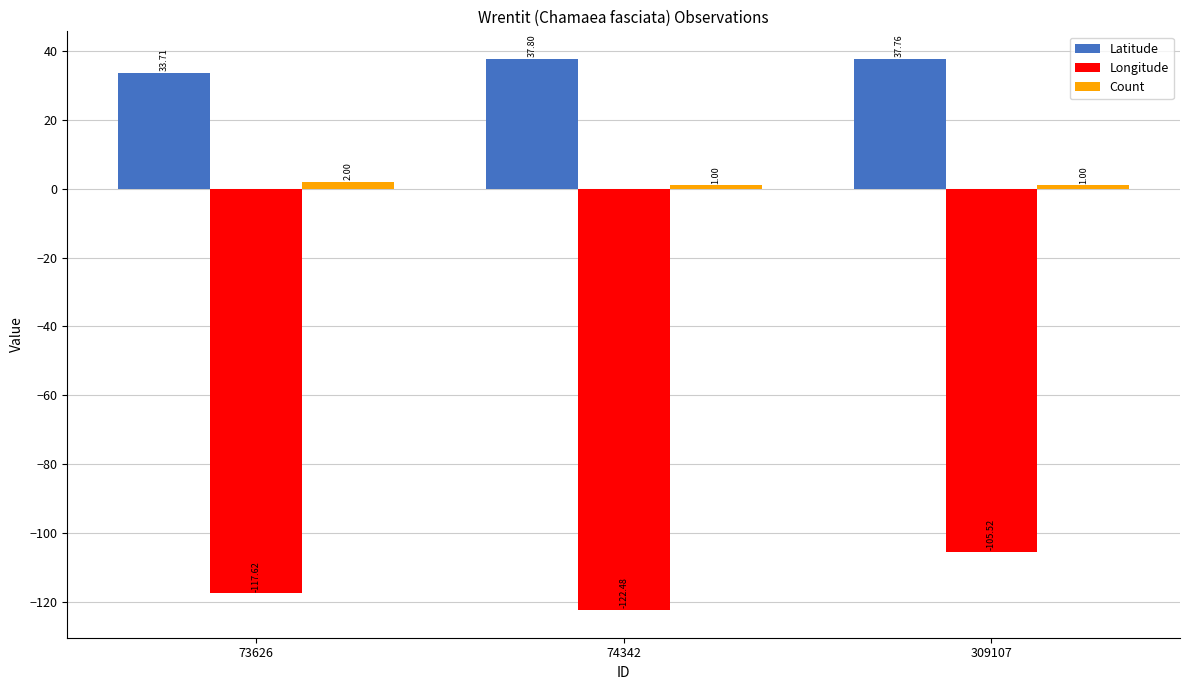

Which series has the largest total across all categories?

Latitude